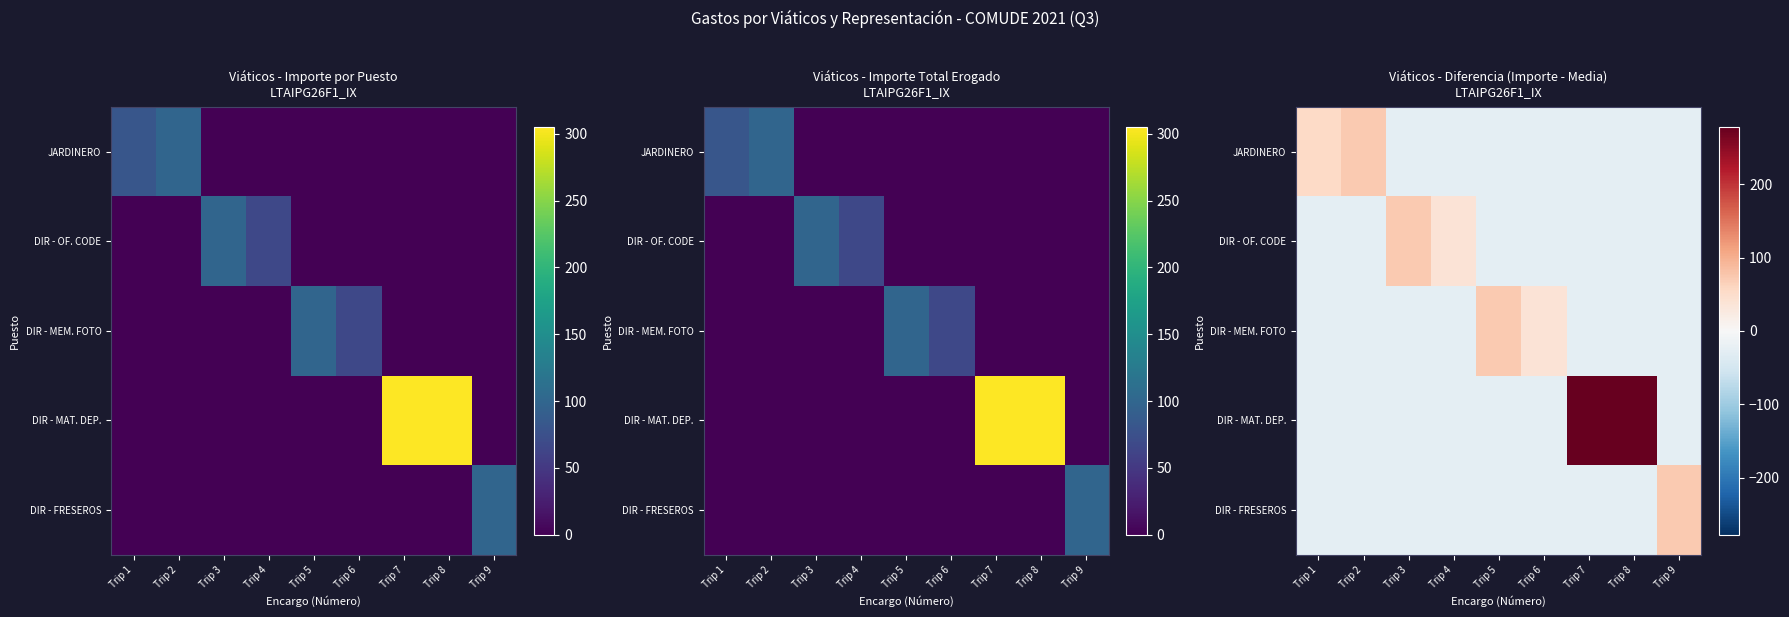

Between Trip 2 and Trip 9, which is larger?

Trip 2